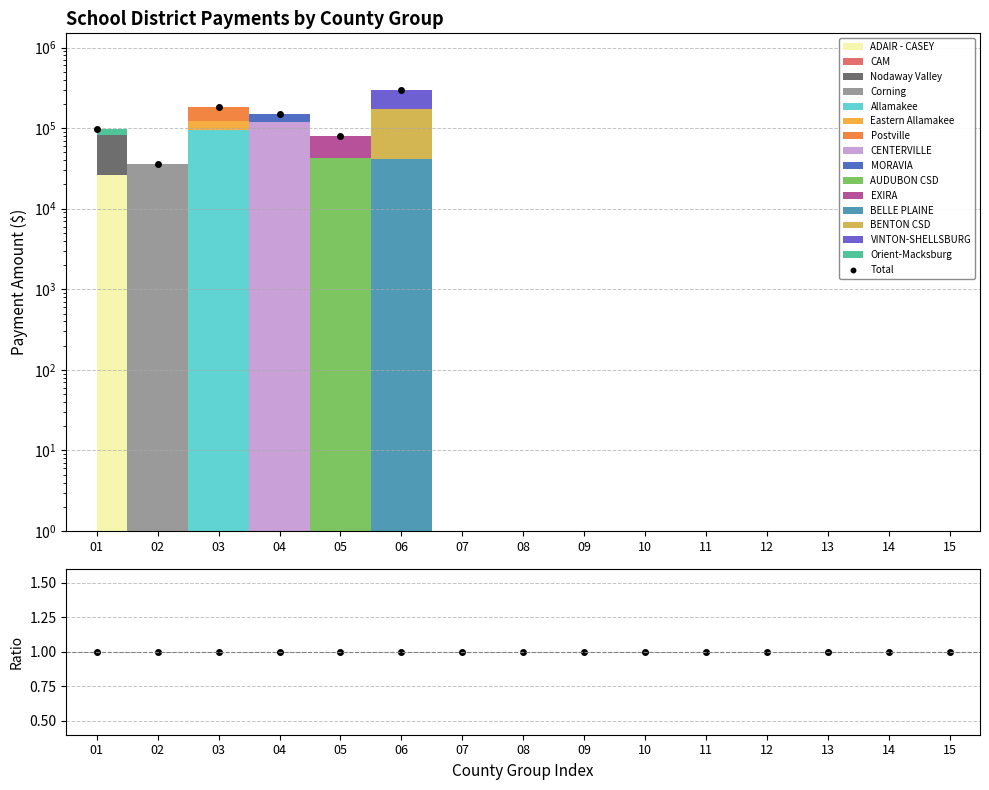

What is the lowest value of the Total series?

0.1